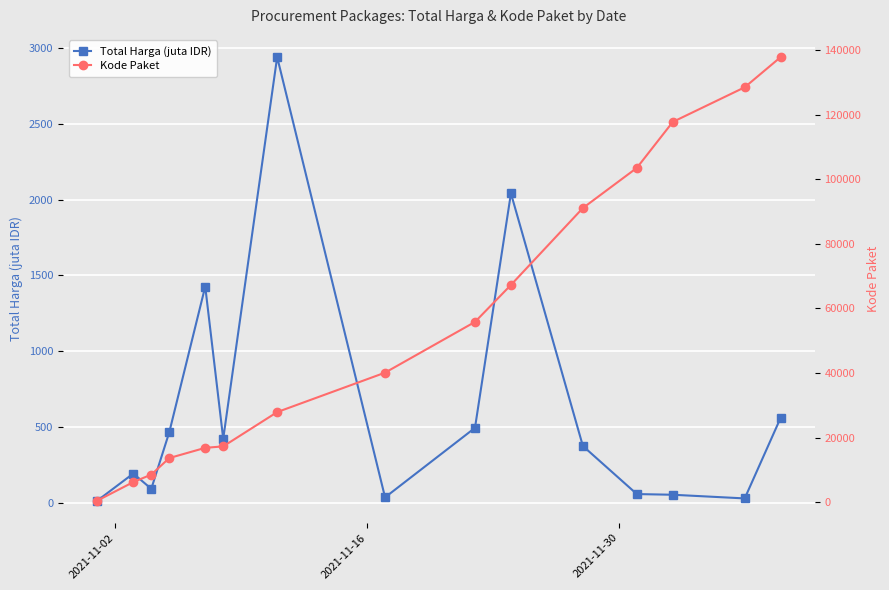

What is the value of the Total Harga (juta IDR) point at the 6th from the left?

420.8